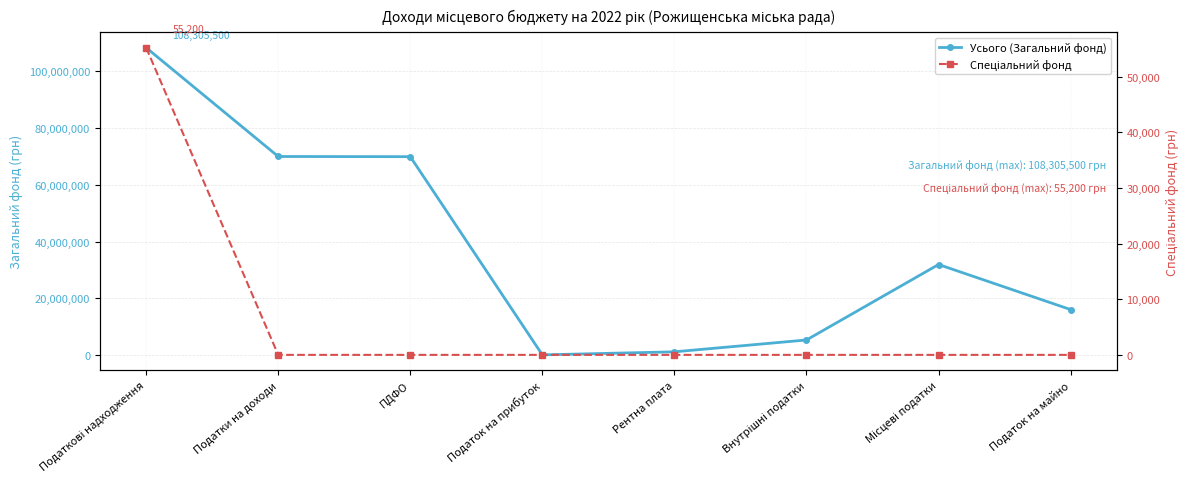

Rank the series by their maximum value, from highest to lowest.

Усього (Загальний фонд), Спеціальний фонд